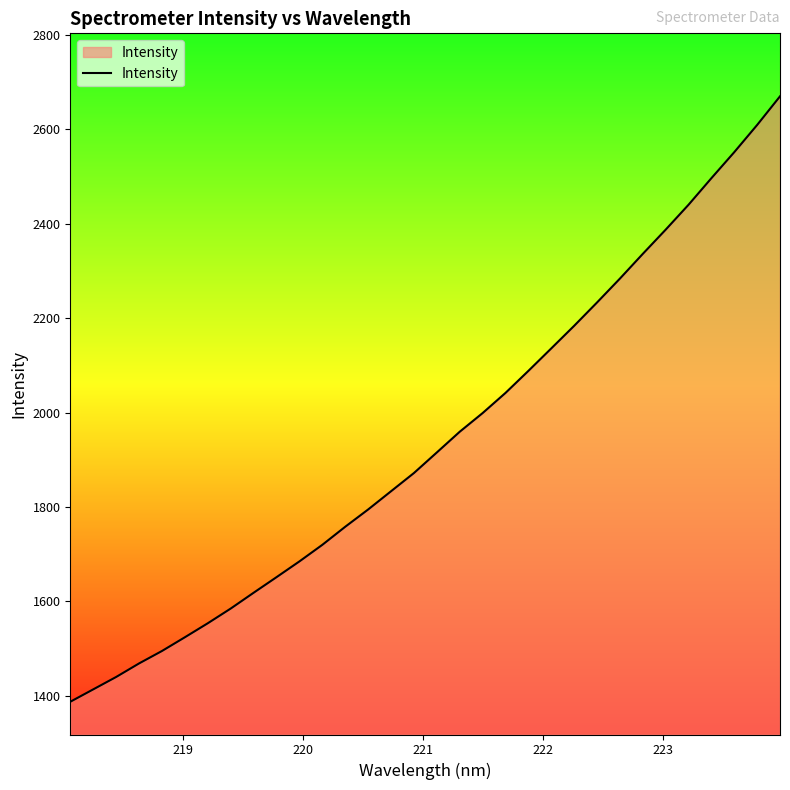

What is the smallest value displayed?

1387.2